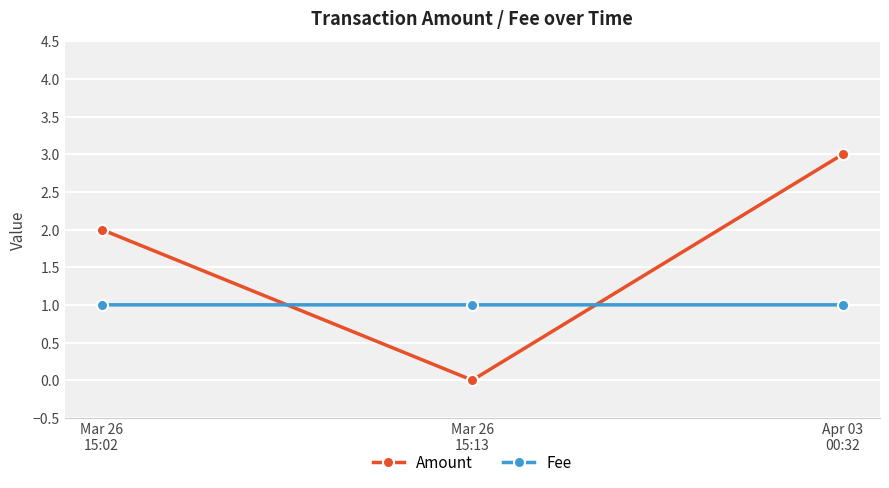

What is the highest value of the Fee series?

1.0